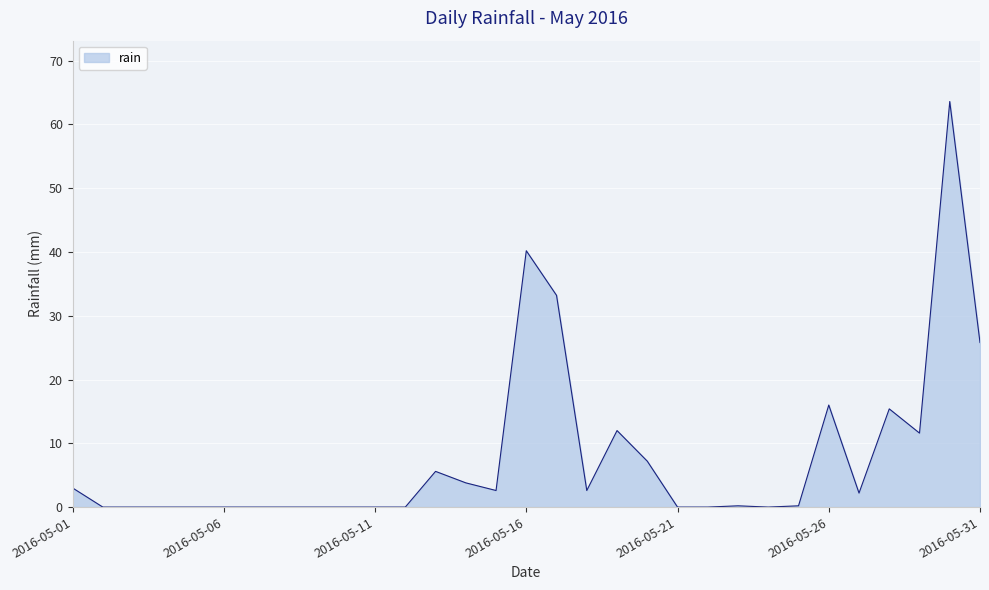

What is the difference between the maximum and minimum values?

63.6